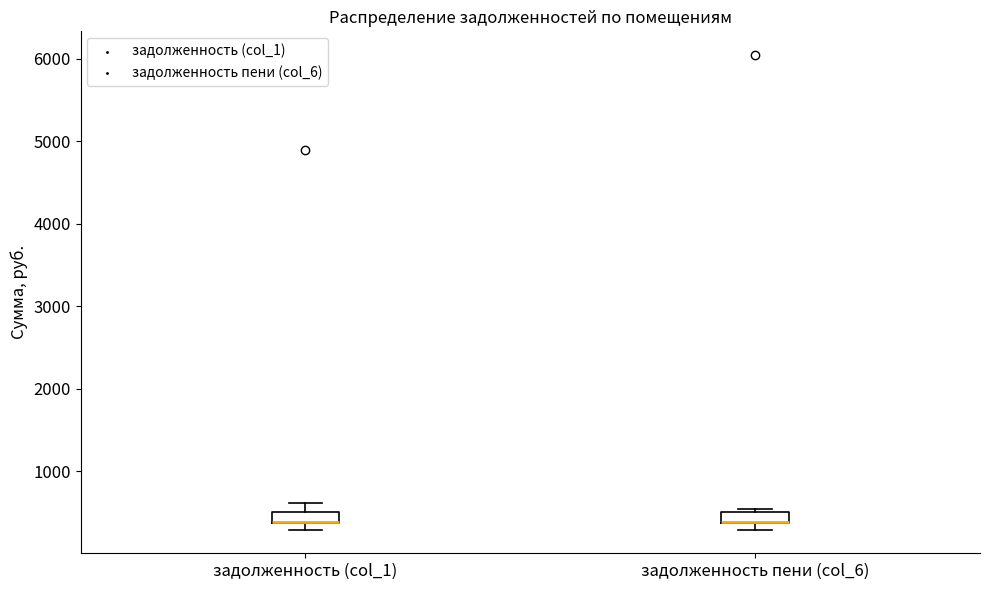

Where is the lower edge of the box for задолженность пени (col_6) on the y-axis? The values are not printed on the chart, so give them approximately, as read against the axis.

400